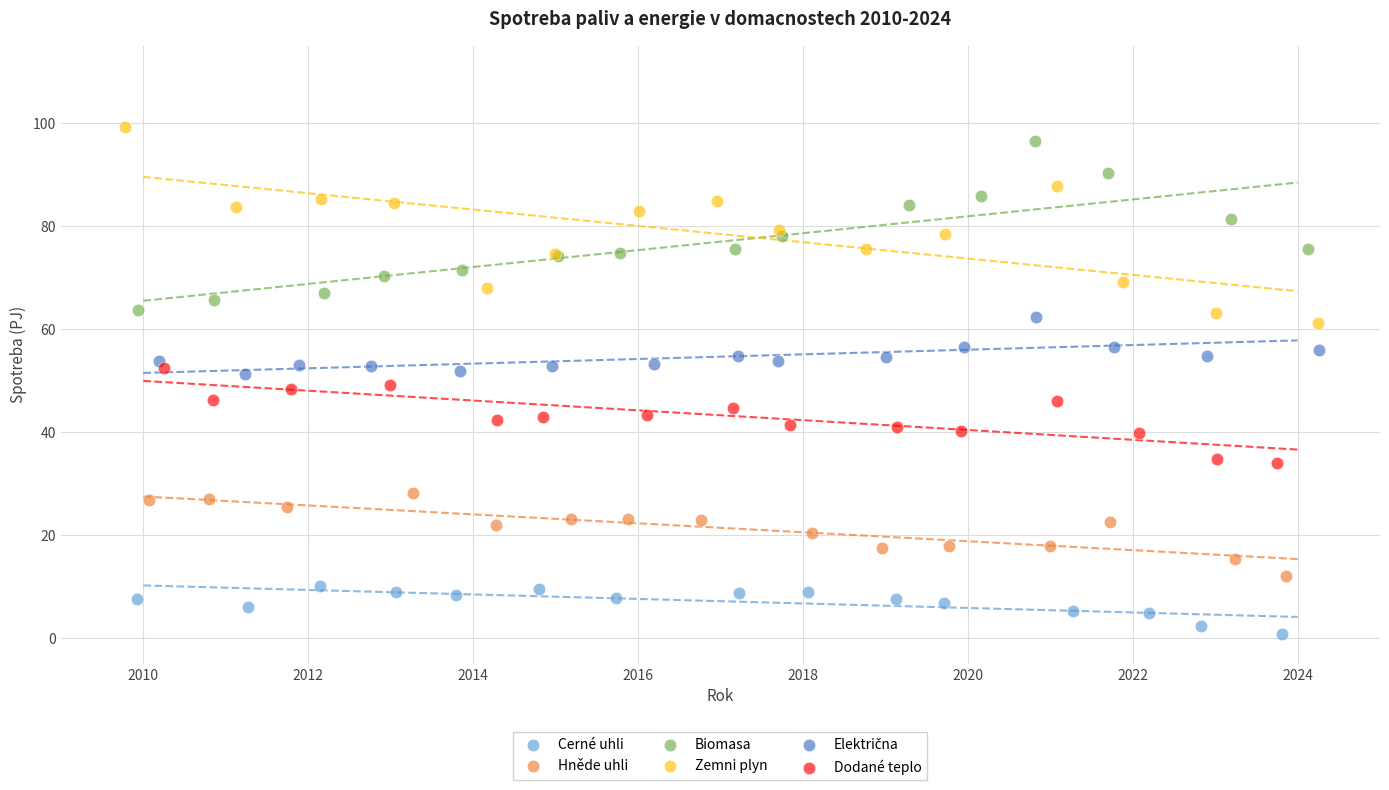

Which series has the largest Y range (max minus min)?

Zemni plyn